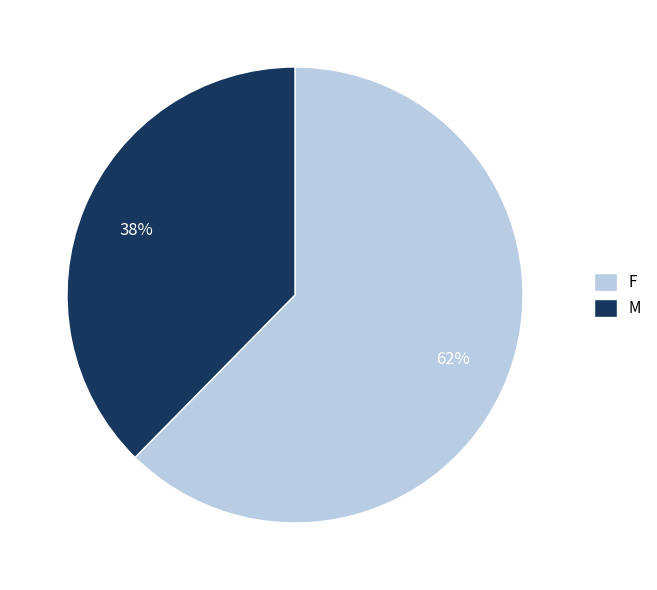

Rank the categories by value from highest to lowest.

F, M